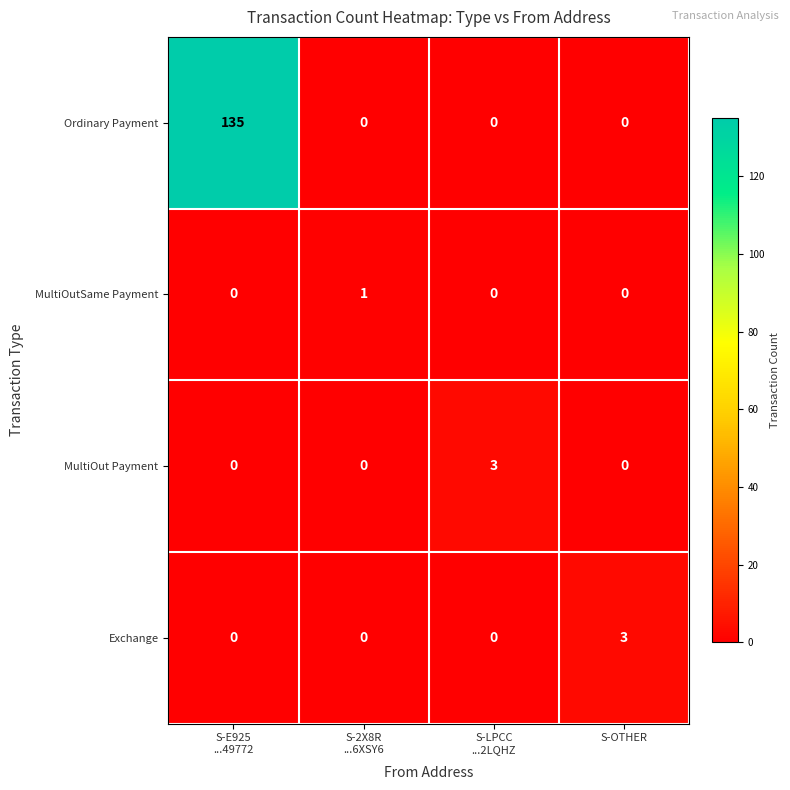

Which category has the highest value in the Exchange series?

S-OTHER